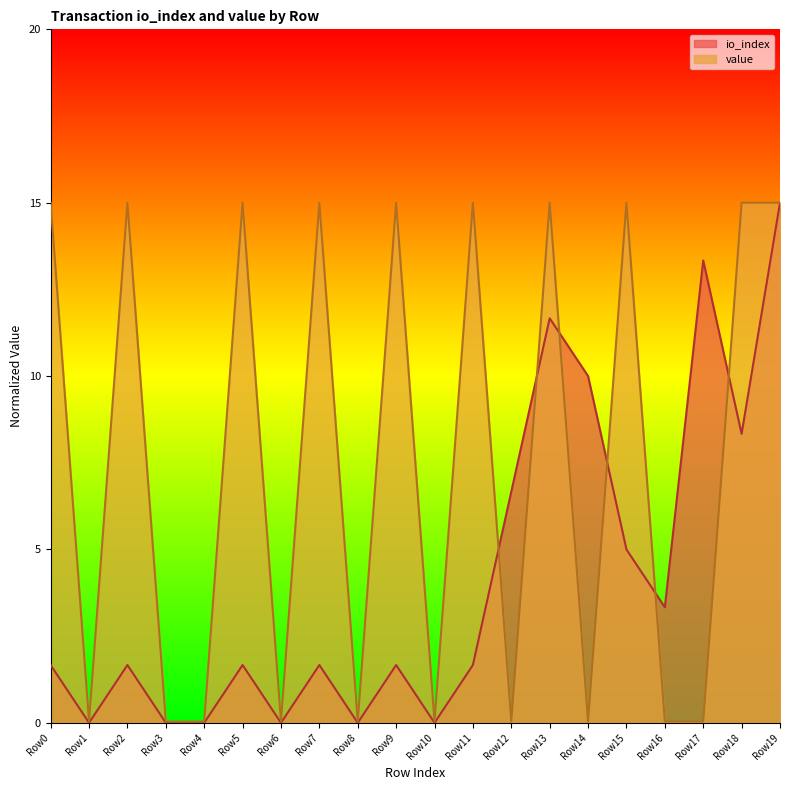

True or false: value and io_index cross at least once.

True